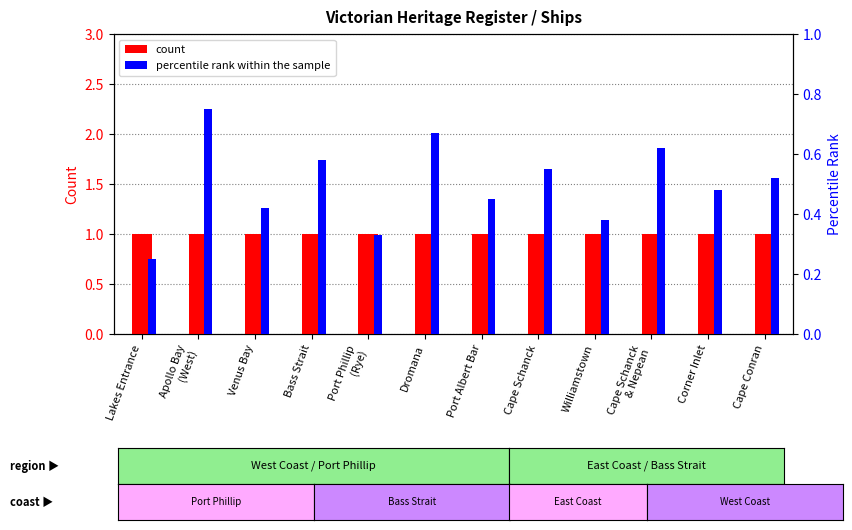

Reading left to right, extract all data points from this chart.

count: 1.0	1.0	1.0	1.0	1.0	1.0	1.0	1.0	1.0	1.0	1.0	1.0
percentile rank within the sample: 0.2	0.8	0.4	0.6	0.3	0.7	0.5	0.6	0.4	0.6	0.5	0.5